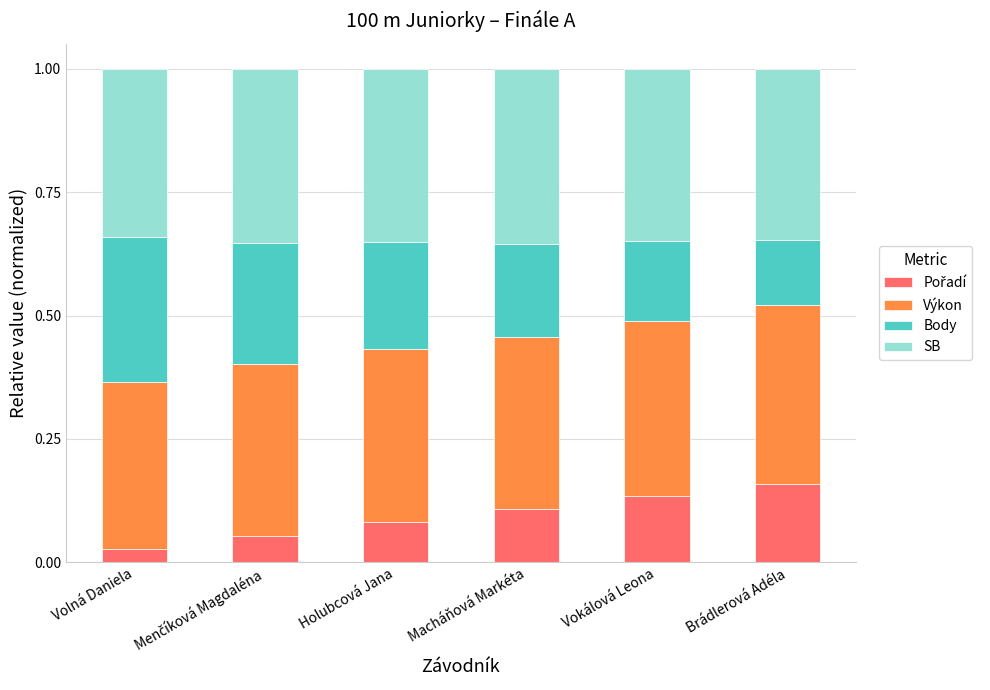

What is the total value across all series at Vokálová Leona?

1.0